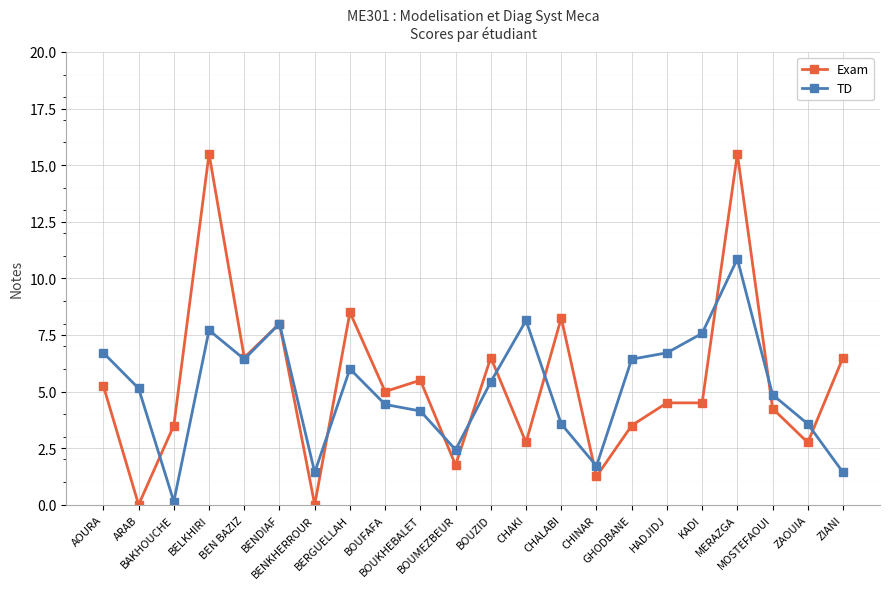

Where do Exam and TD first cross each other?

ARAB and BAKHOUCHE